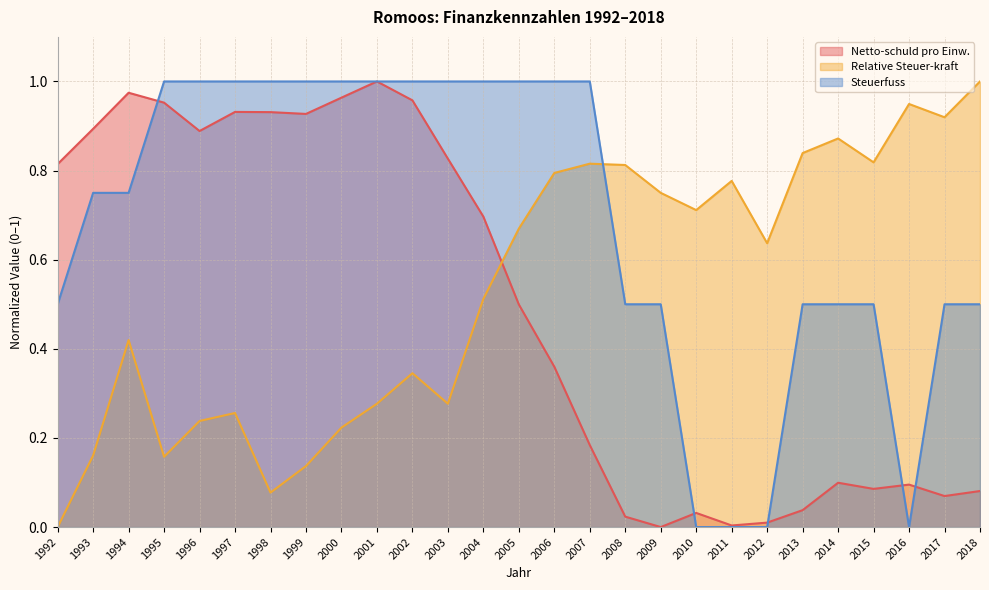

What is the average value of the Relative Steuer-kraft series?

0.5